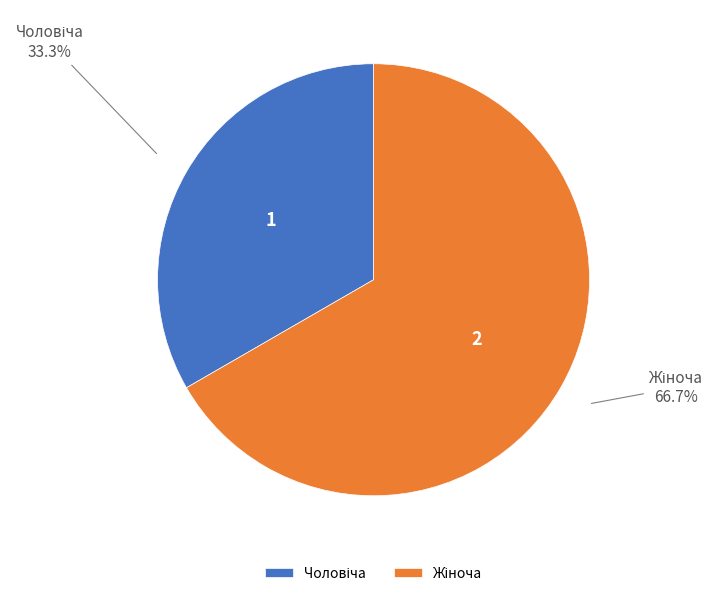

Is there a majority slice in this chart?

Yes